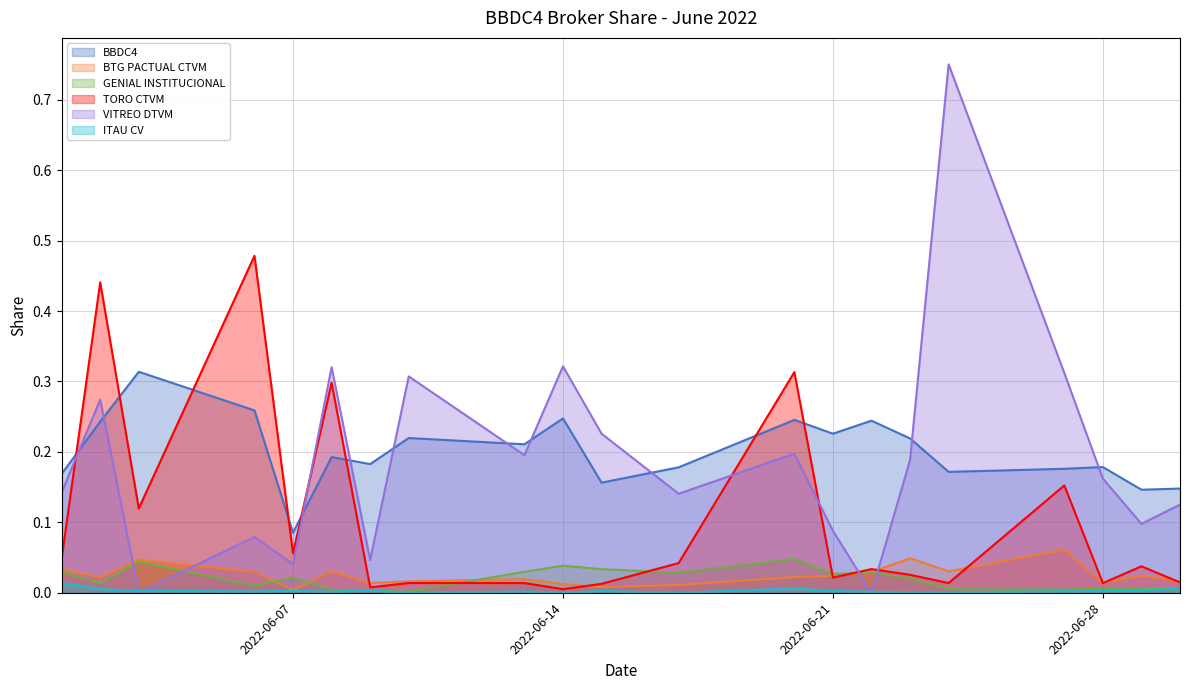

Which series has the largest total across all categories?

BBDC4